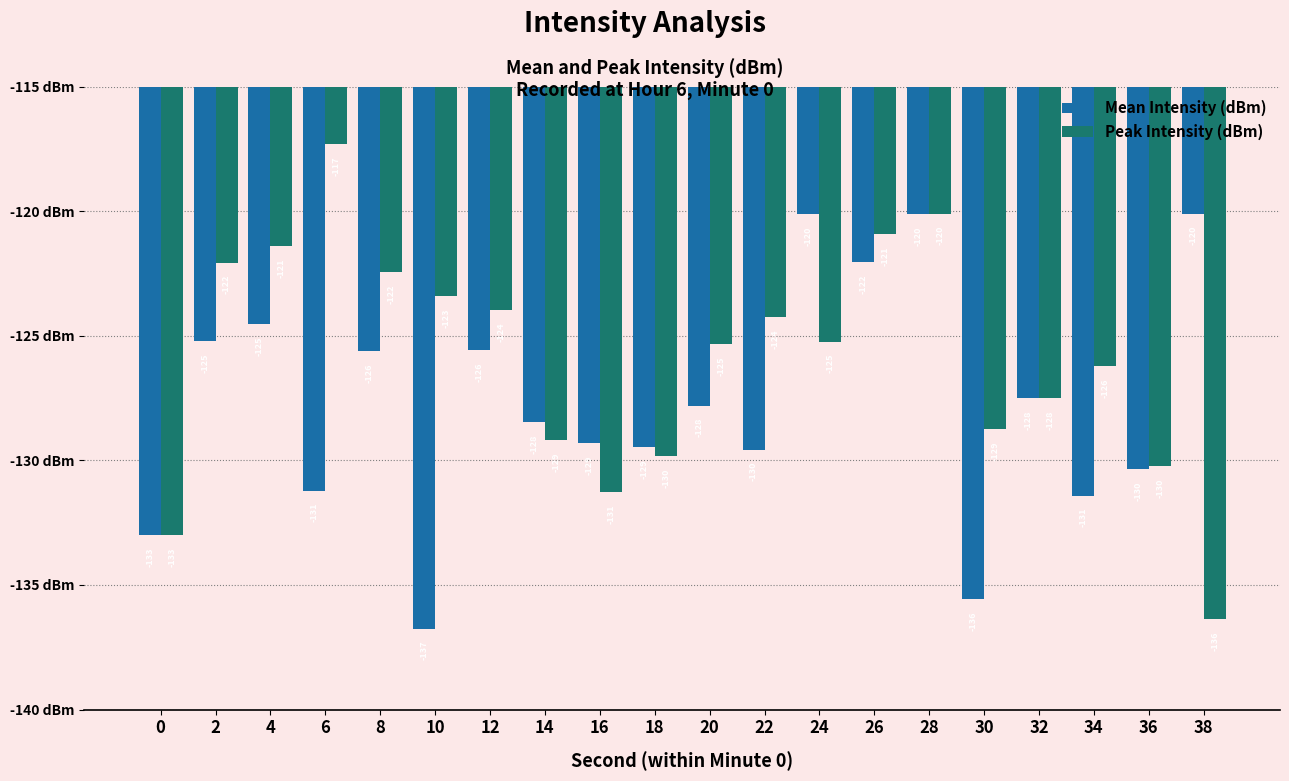

The Mean Intensity (dBm) series shows -127.8 at 20. True or false?

True